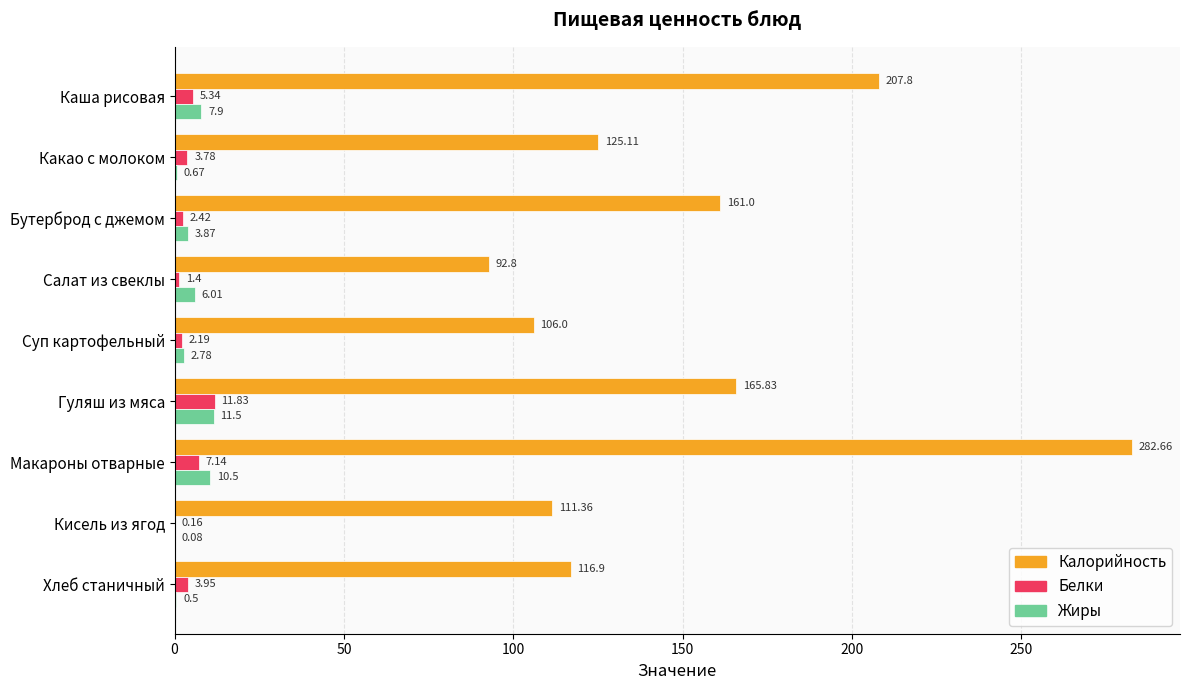

Between Какао с молоком and Бутерброд с джемом, which series saw the biggest shift?

Калорийность